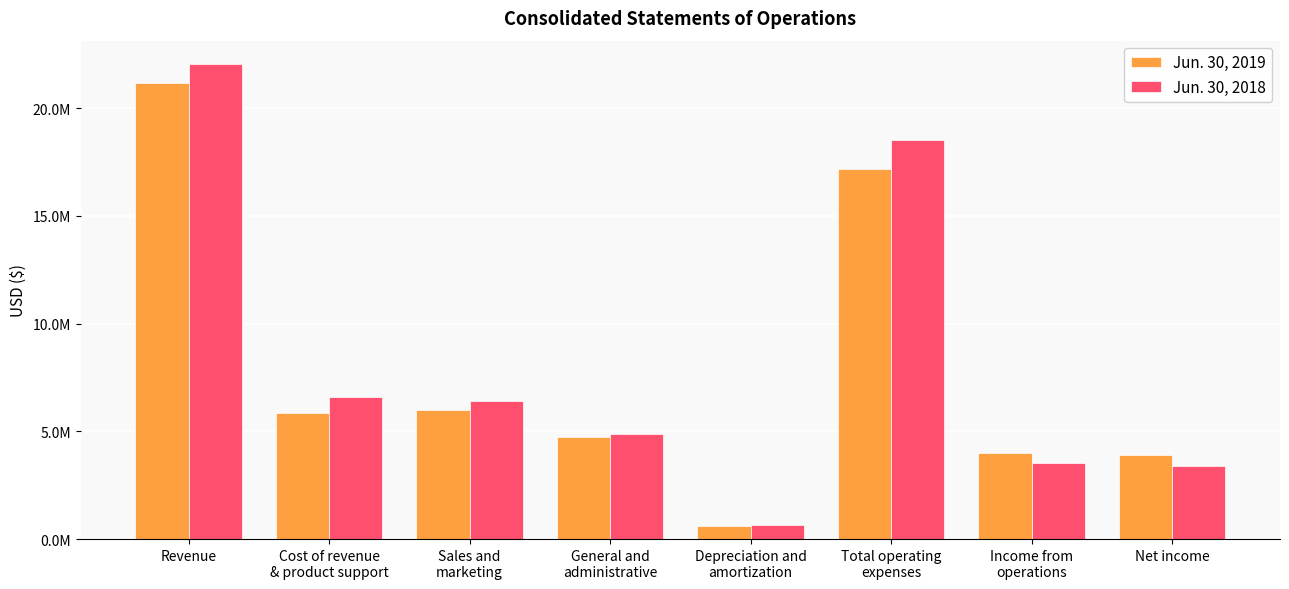

What position from the left is Income from
operations?

7